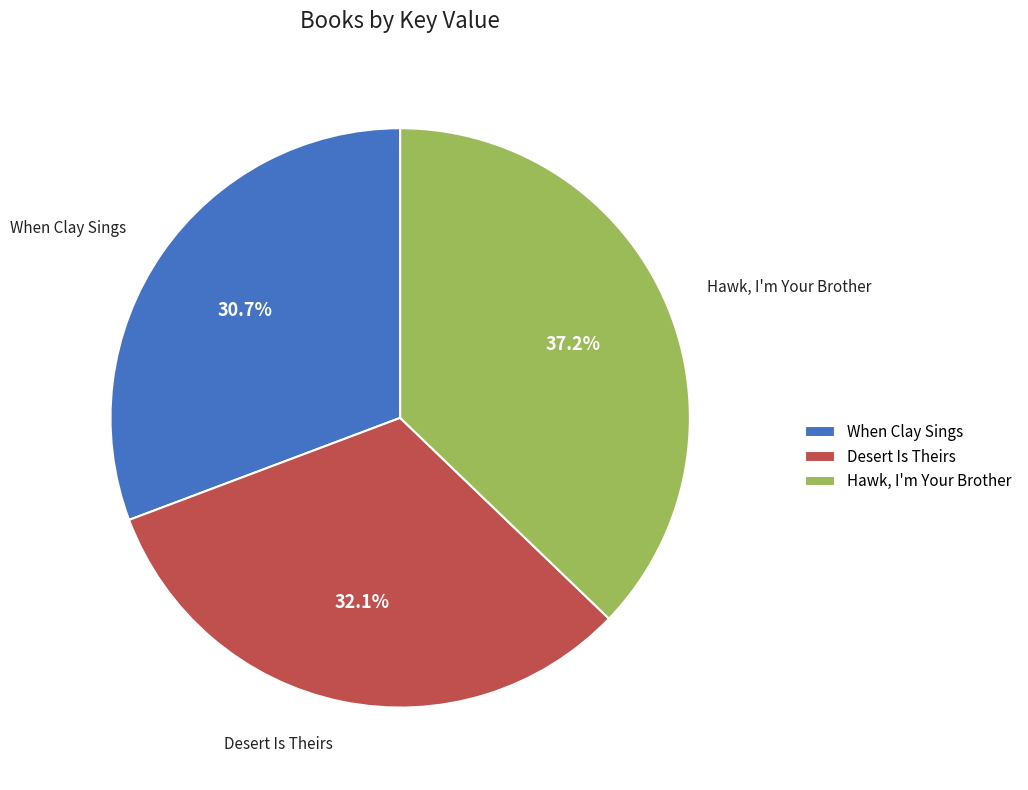

What is the smallest slice in the pie chart?

When Clay Sings